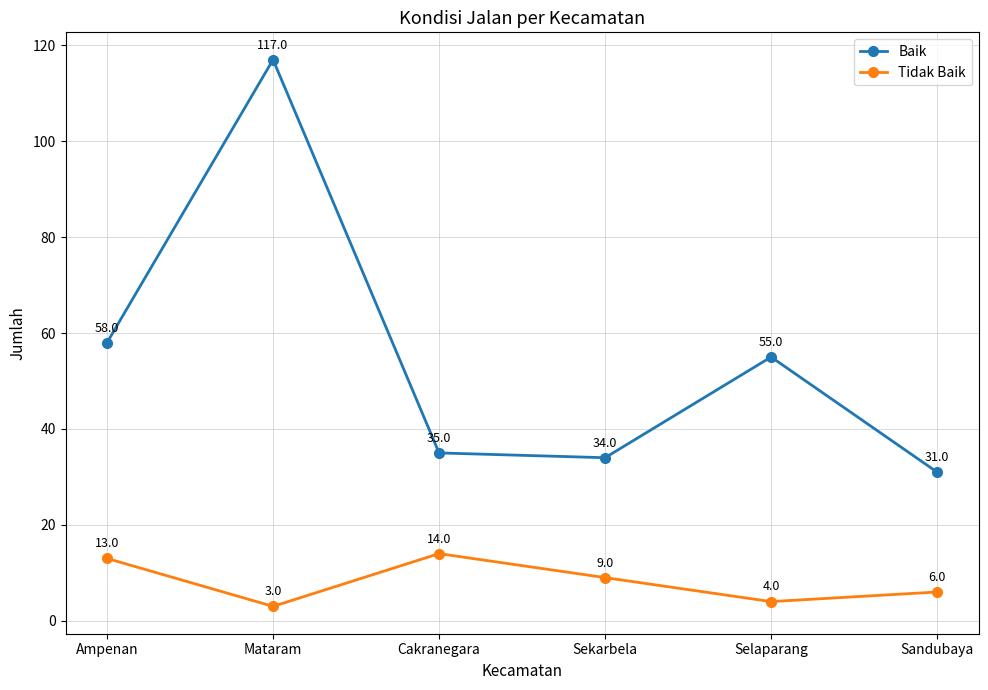

Is it true that Tidak Baik equals 21 at Ampenan?

False